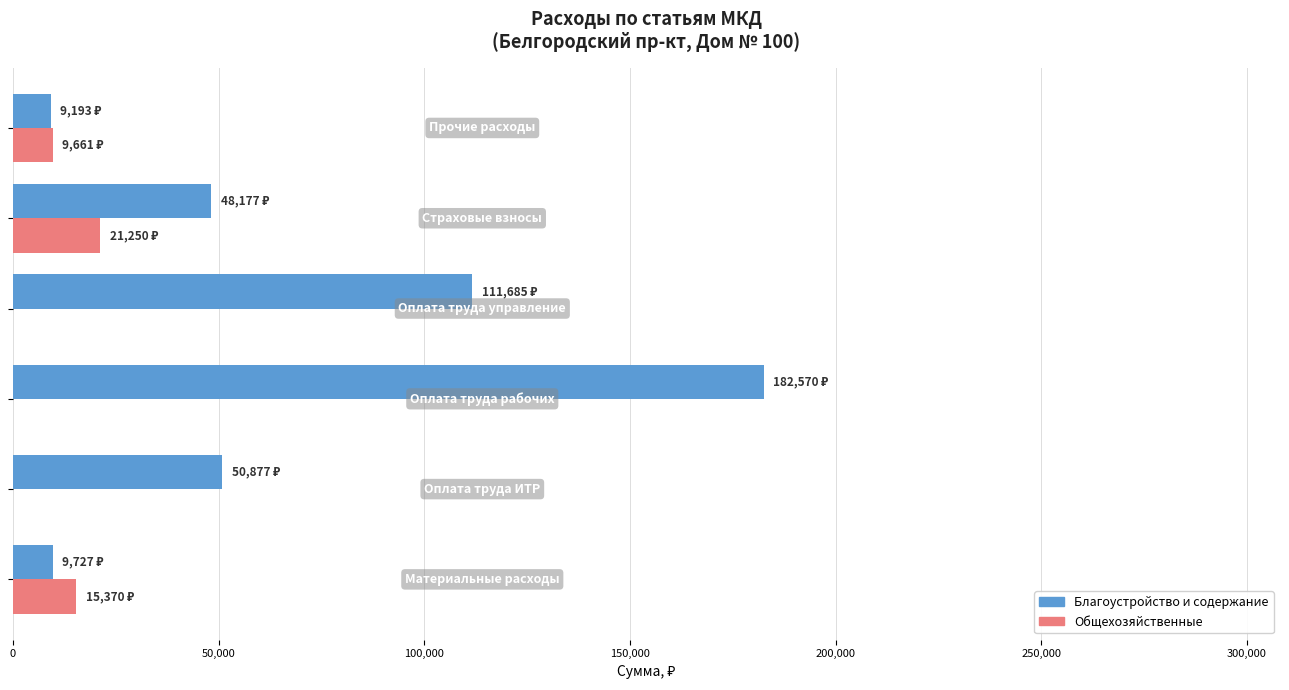

What is the sum of all Общехозяйственные values?

46281.6